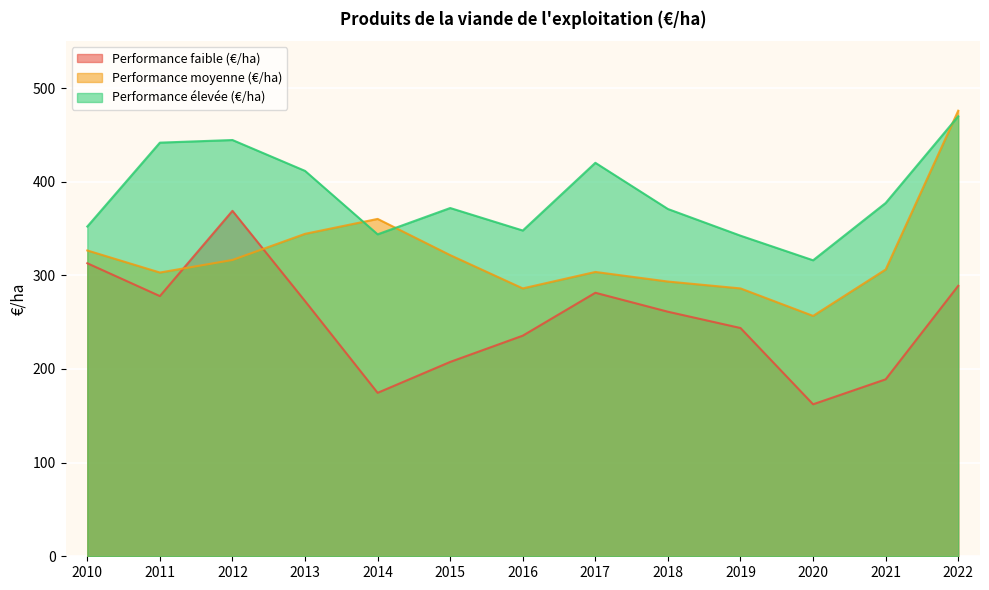

How many categories are shown in the chart?

13